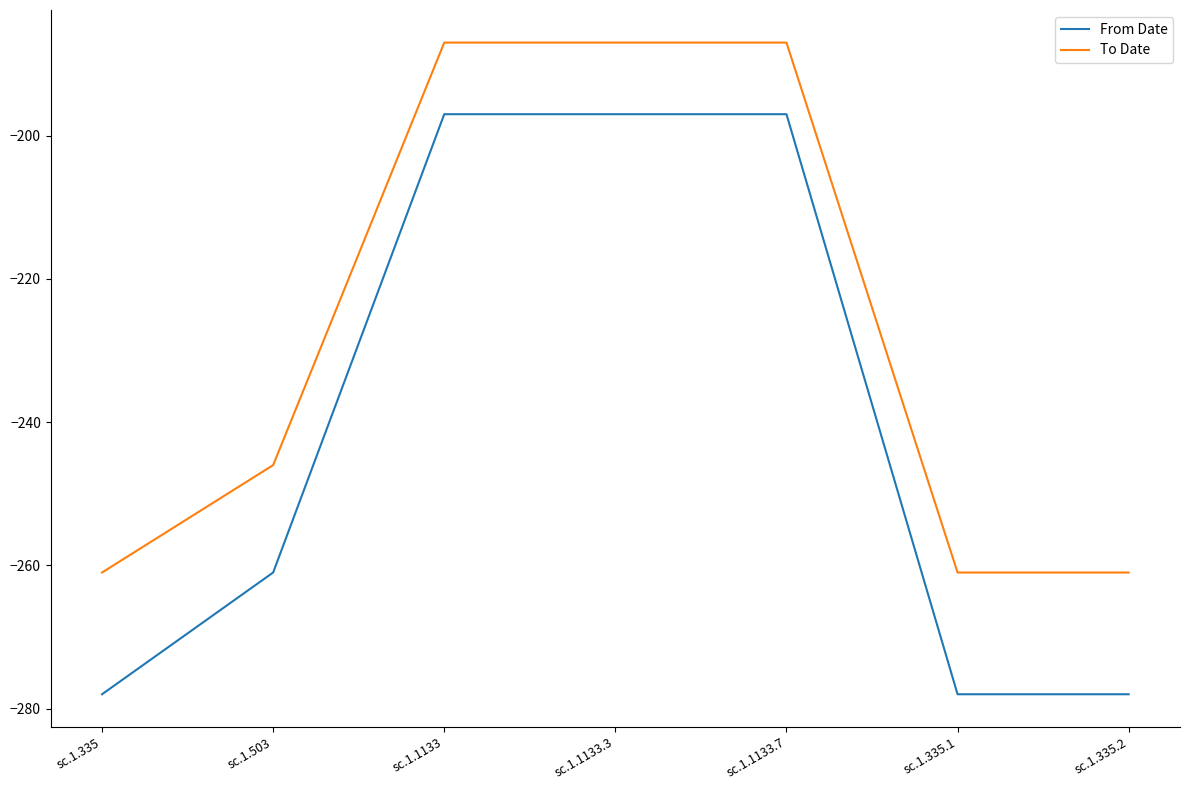

What is the difference between the maximum and minimum values in the From Date series?

81